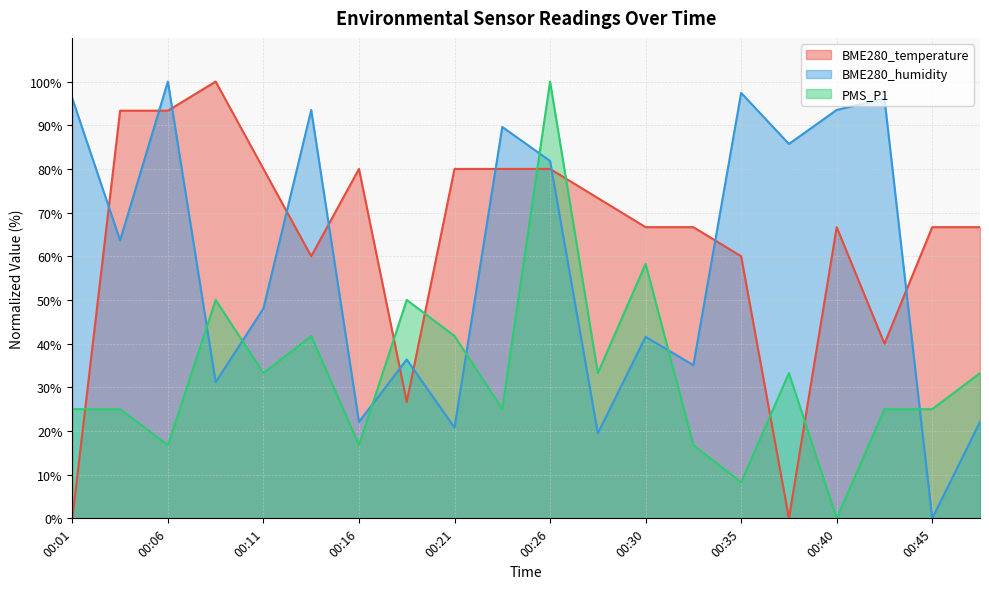

What is the value of the BME280_humidity point at the 18th from the left?

96.1